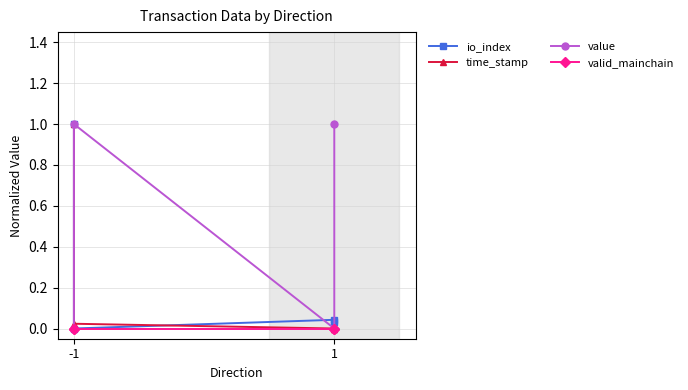

Reading right to left, extract all data points from this chart.

io_index: 0.0	0.0	0.0	1.0
time_stamp: 0.0	0.0	0.0	1.0
value: 1.0	0.0	1.0	0.0
valid_mainchain: 0.0	0.0	0.0	0.0